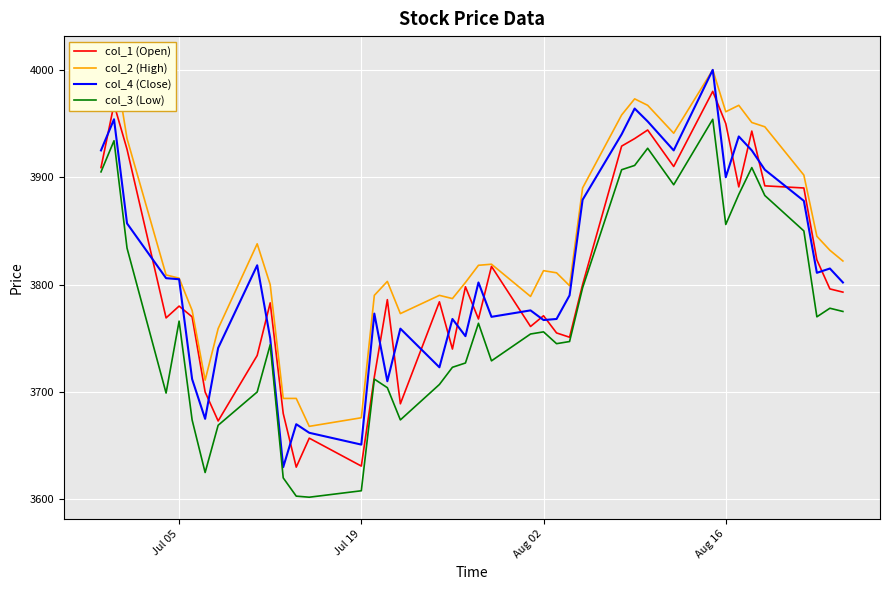

What are all the series names shown in the legend?

col_1 (Open), col_2 (High), col_4 (Close), col_3 (Low)